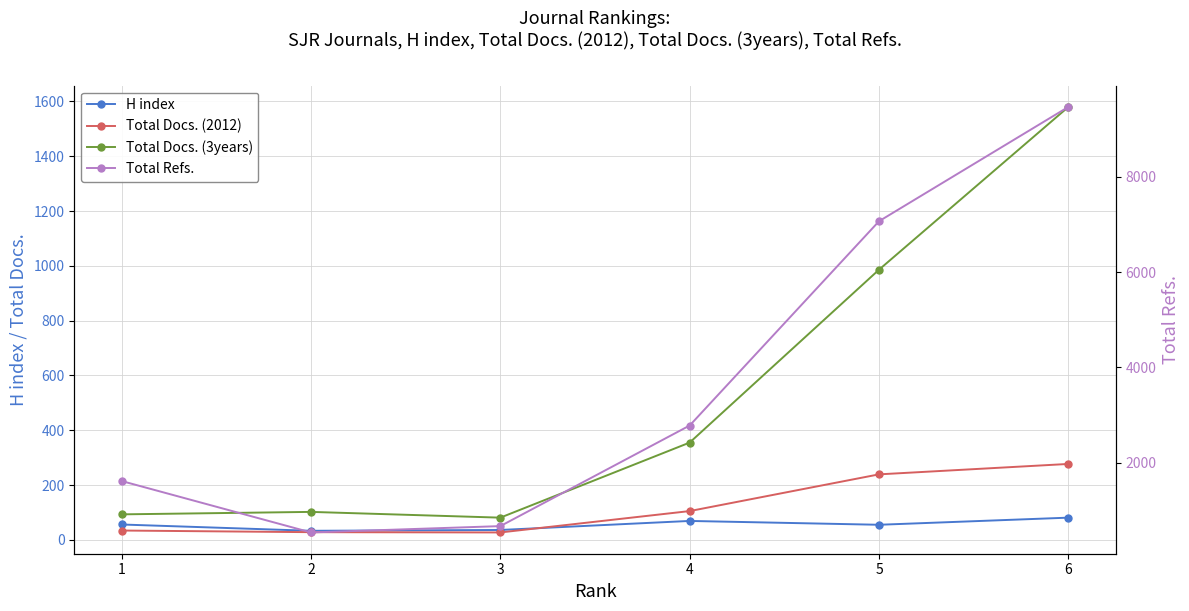

The Total Refs. series shows 720 at 2. True or false?

False